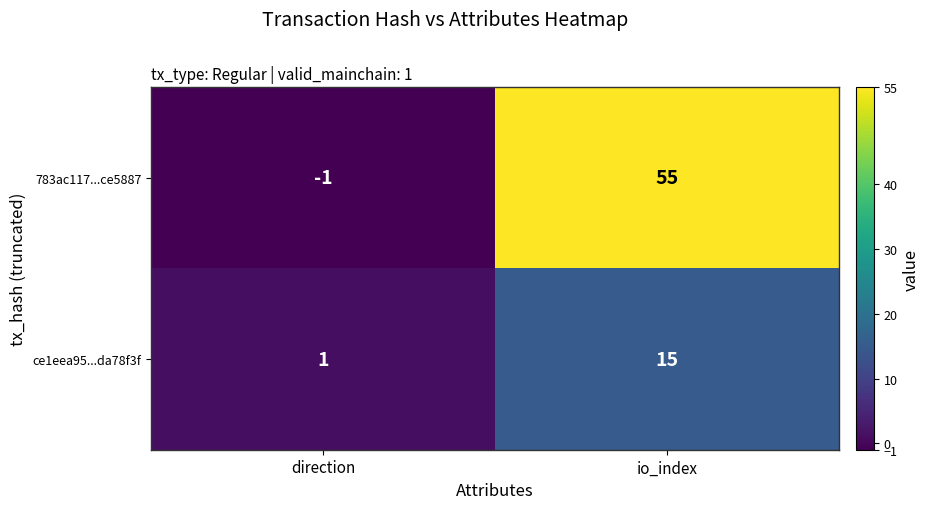

What is the sum of the ce1eea95...da78f3f values at direction and io_index?

16